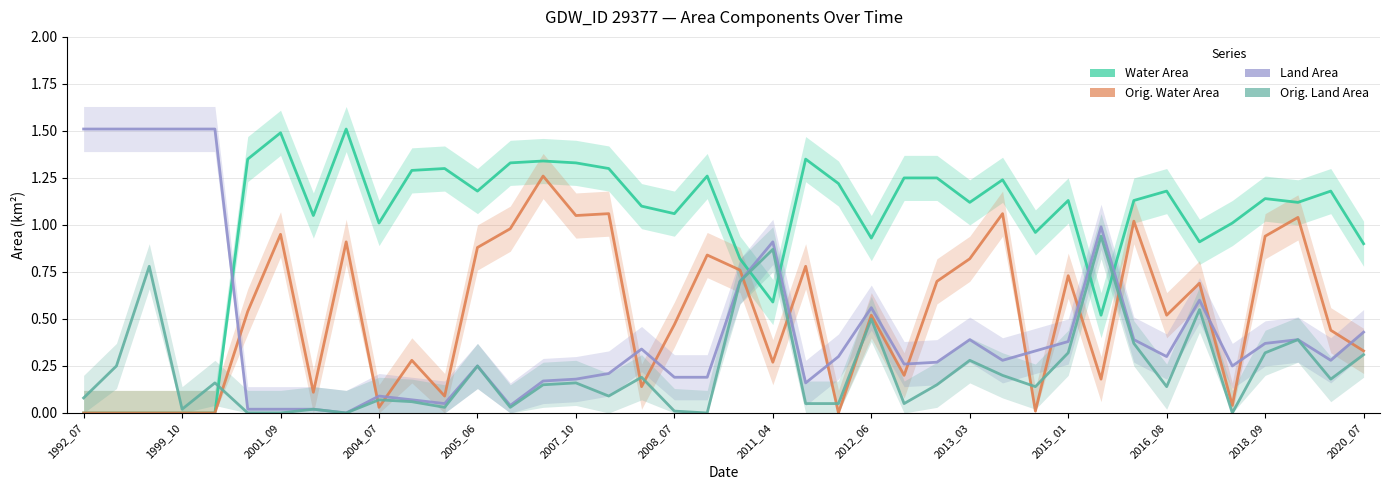

What value does the origWaterArea series have at 32?

1.0